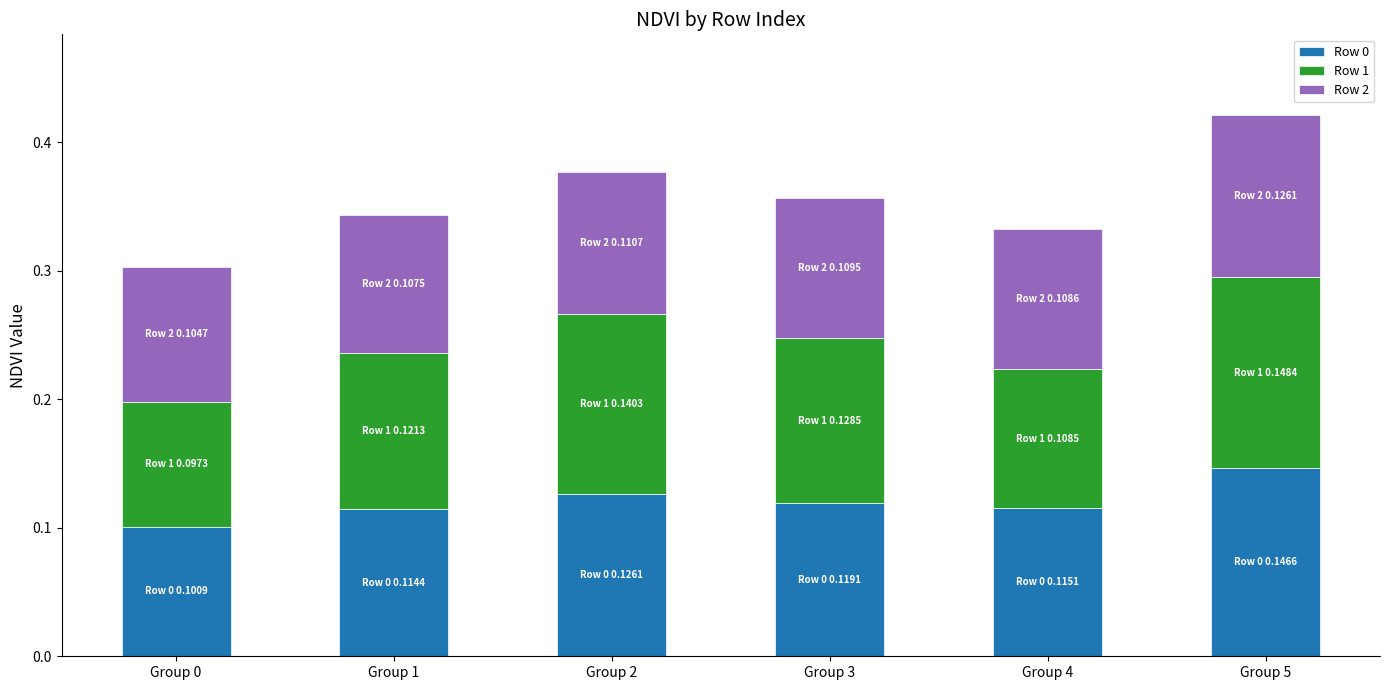

Count the Row 0 values in the range 0 to 1.

6